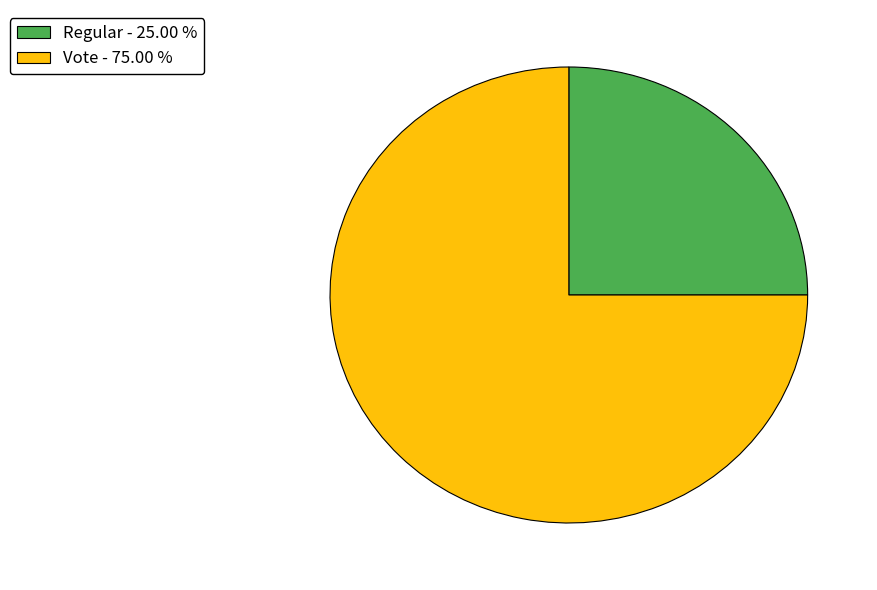

Is Vote - 75.00 % the majority of the pie?

Yes